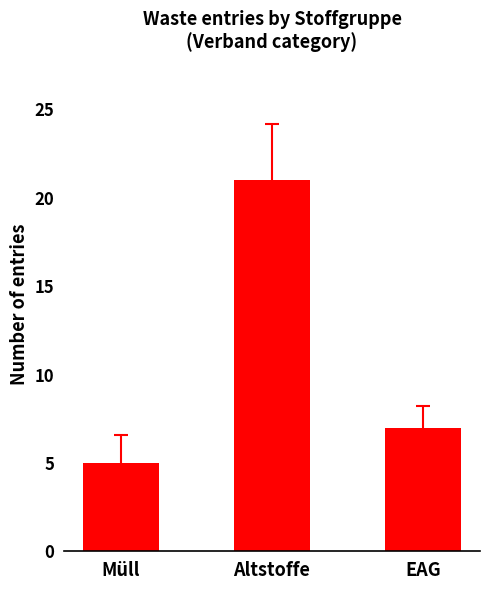

How many bars are there in total?

3